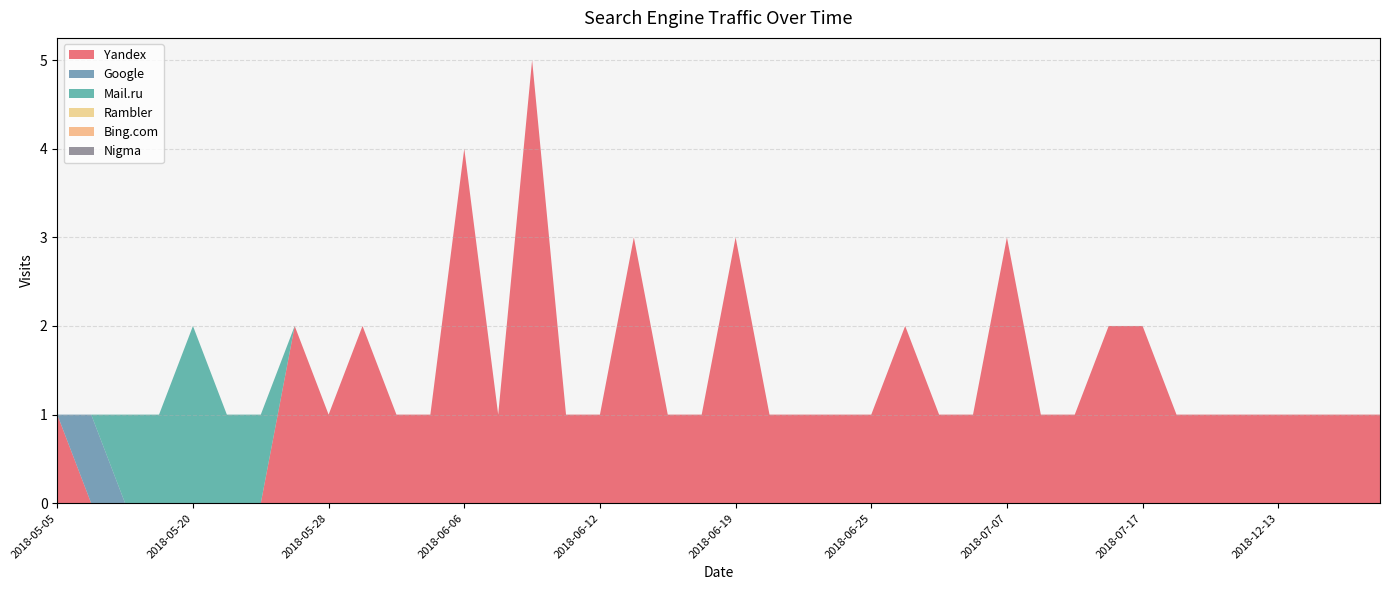

Reading right to left, list all the values displayed in this chart.

Yandex: 1	1	1	1	1	1	1	2	2	1	1	3	1	1	2	1	1	1	1	3	1	1	3	1	1	5	1	4	1	1	2	1	2	0	0	0	0	0	0	1
Google: 0	0	0	0	0	0	0	0	0	0	0	0	0	0	0	0	0	0	0	0	0	0	0	0	0	0	0	0	0	0	0	0	0	0	0	0	0	0	1	0
Mail.ru: 0	0	0	0	0	0	0	0	0	0	0	0	0	0	0	0	0	0	0	0	0	0	0	0	0	0	0	0	0	0	0	0	0	1	1	2	1	1	0	0
Rambler: 0	0	0	0	0	0	0	0	0	0	0	0	0	0	0	0	0	0	0	0	0	0	0	0	0	0	0	0	0	0	0	0	0	0	0	0	0	0	0	0
Bing.com: 0	0	0	0	0	0	0	0	0	0	0	0	0	0	0	0	0	0	0	0	0	0	0	0	0	0	0	0	0	0	0	0	0	0	0	0	0	0	0	0
Nigma: 0	0	0	0	0	0	0	0	0	0	0	0	0	0	0	0	0	0	0	0	0	0	0	0	0	0	0	0	0	0	0	0	0	0	0	0	0	0	0	0